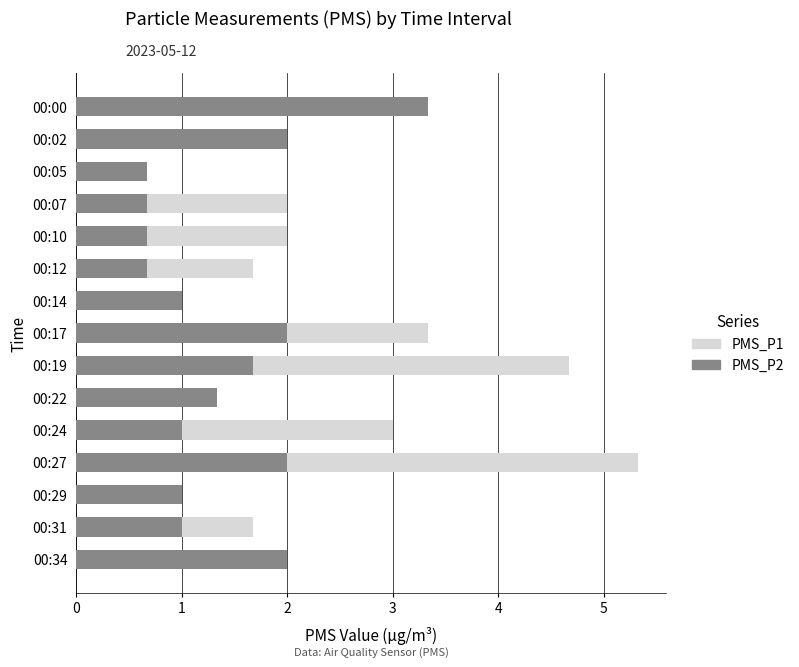

Reading right to left, extract all data points from this chart.

PMS_P1: 2.0	1.7	1.0	5.3	3.0	1.3	4.7	3.3	1.0	1.7	2.0	2.0	0.7	2.0	3.3
PMS_P2: 2.0	1.0	1.0	2.0	1.0	1.3	1.7	2.0	1.0	0.7	0.7	0.7	0.7	2.0	3.3